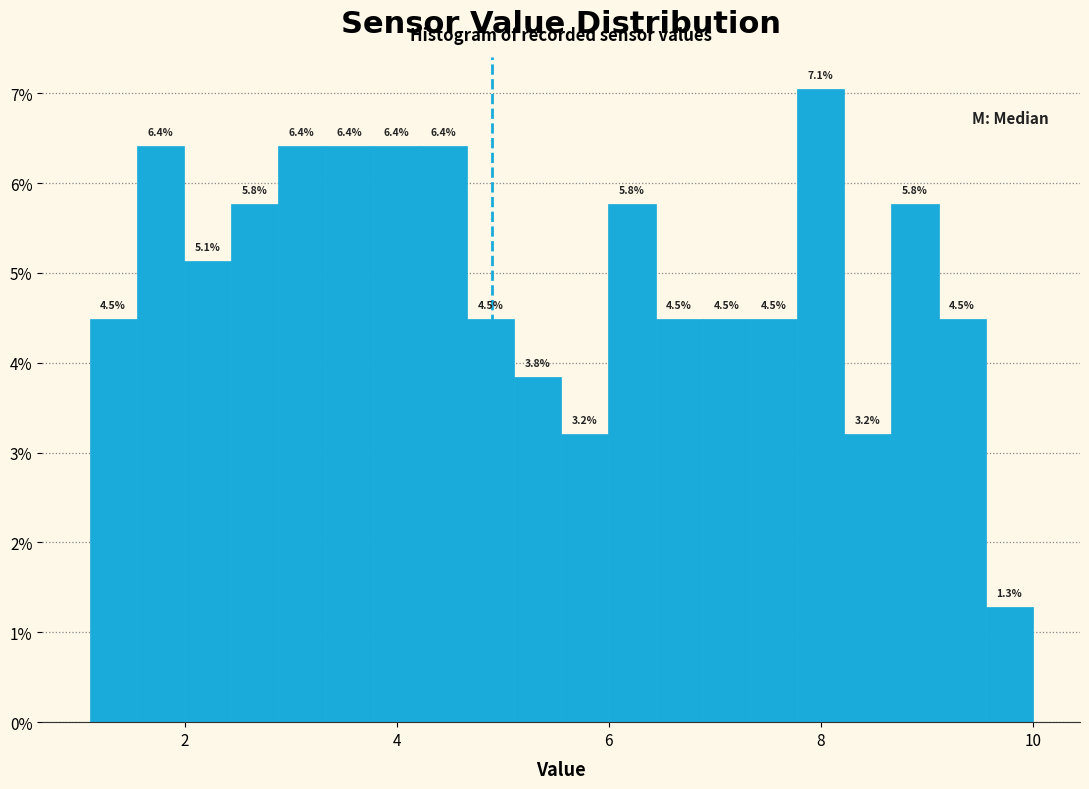

Read against the x-axis, roughly where is the centre of the tallest bar?

8.0